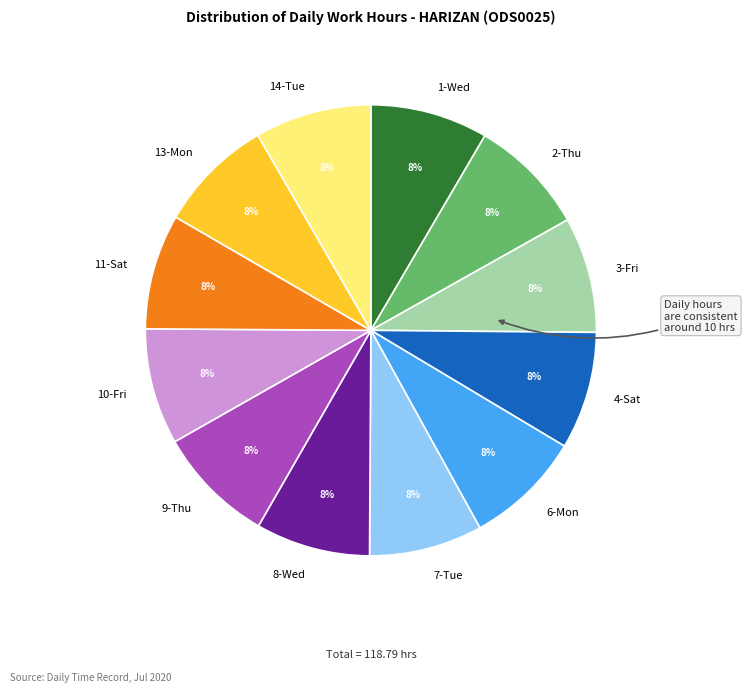

True or false: 3-Fri accounts for 8% of the total.

True